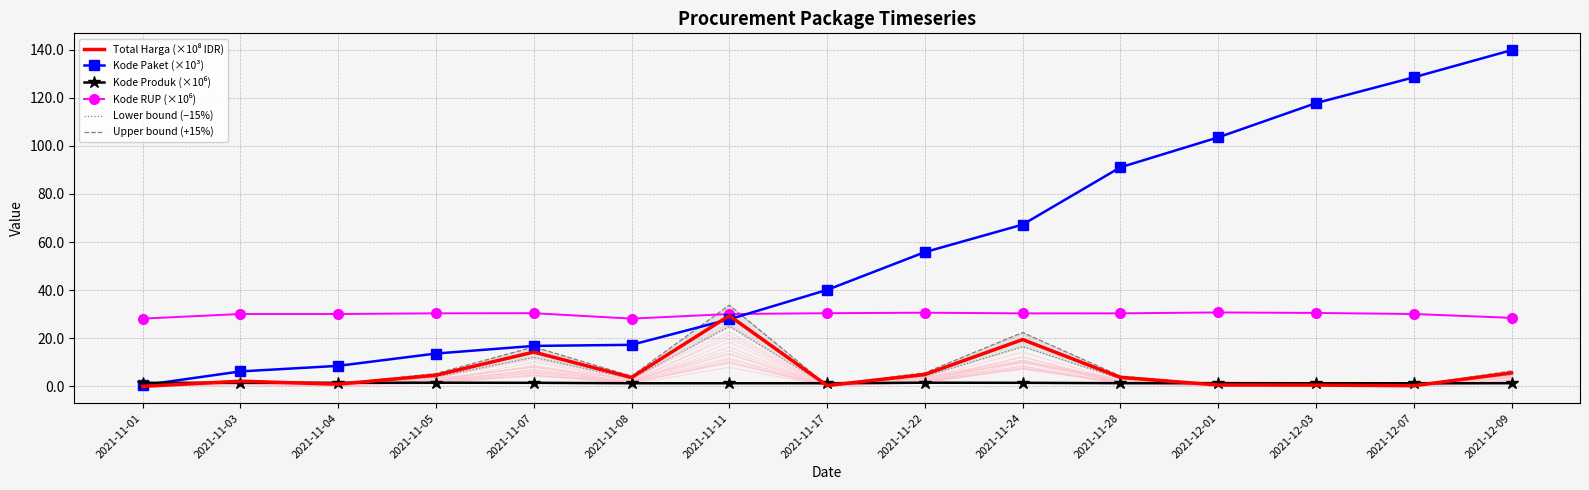

Reading right to left, list all the values displayed in this chart.

Total Harga (×10⁸ IDR): 2021-12-09=5.6	2021-12-07=0.3	2021-12-03=0.5	2021-12-01=0.6	2021-11-28=3.7	2021-11-24=19.5	2021-11-22=4.9	2021-11-17=0.3	2021-11-11=29.4	2021-11-08=3.7	2021-11-07=14.3	2021-11-05=4.6	2021-11-04=0.9	2021-11-03=2.2	2021-11-01=0.0
Kode Paket (×10³): 2021-12-09=139.8	2021-12-07=128.5	2021-12-03=117.8	2021-12-01=103.5	2021-11-28=91.1	2021-11-24=67.3	2021-11-22=55.8	2021-11-17=40.1	2021-11-11=27.9	2021-11-08=17.3	2021-11-07=16.8	2021-11-05=13.7	2021-11-04=8.5	2021-11-03=6.2	2021-11-01=0.5
Kode Produk (×10⁶): 2021-12-09=1.3	2021-12-07=1.3	2021-12-03=1.3	2021-12-01=1.4	2021-11-28=1.3	2021-11-24=1.5	2021-11-22=1.5	2021-11-17=1.3	2021-11-11=1.3	2021-11-08=1.3	2021-11-07=1.5	2021-11-05=1.5	2021-11-04=1.5	2021-11-03=1.5	2021-11-01=1.5
Kode RUP (×10⁶): 2021-12-09=28.5	2021-12-07=30.1	2021-12-03=30.5	2021-12-01=30.7	2021-11-28=30.4	2021-11-24=30.4	2021-11-22=30.6	2021-11-17=30.4	2021-11-11=30.1	2021-11-08=28.2	2021-11-07=30.4	2021-11-05=30.4	2021-11-04=30.1	2021-11-03=30.1	2021-11-01=28.2
Lower bound (−15%): 2021-12-09=4.8	2021-12-07=0.2	2021-12-03=0.4	2021-12-01=0.5	2021-11-28=3.2	2021-11-24=16.5	2021-11-22=4.2	2021-11-17=0.3	2021-11-11=25.0	2021-11-08=3.1	2021-11-07=12.1	2021-11-05=3.9	2021-11-04=0.8	2021-11-03=1.8	2021-11-01=0.0
Upper bound (+15%): 2021-12-09=6.4	2021-12-07=0.3	2021-12-03=0.6	2021-12-01=0.6	2021-11-28=4.3	2021-11-24=22.4	2021-11-22=5.7	2021-11-17=0.4	2021-11-11=33.8	2021-11-08=4.3	2021-11-07=16.4	2021-11-05=5.3	2021-11-04=1.0	2021-11-03=2.5	2021-11-01=0.0